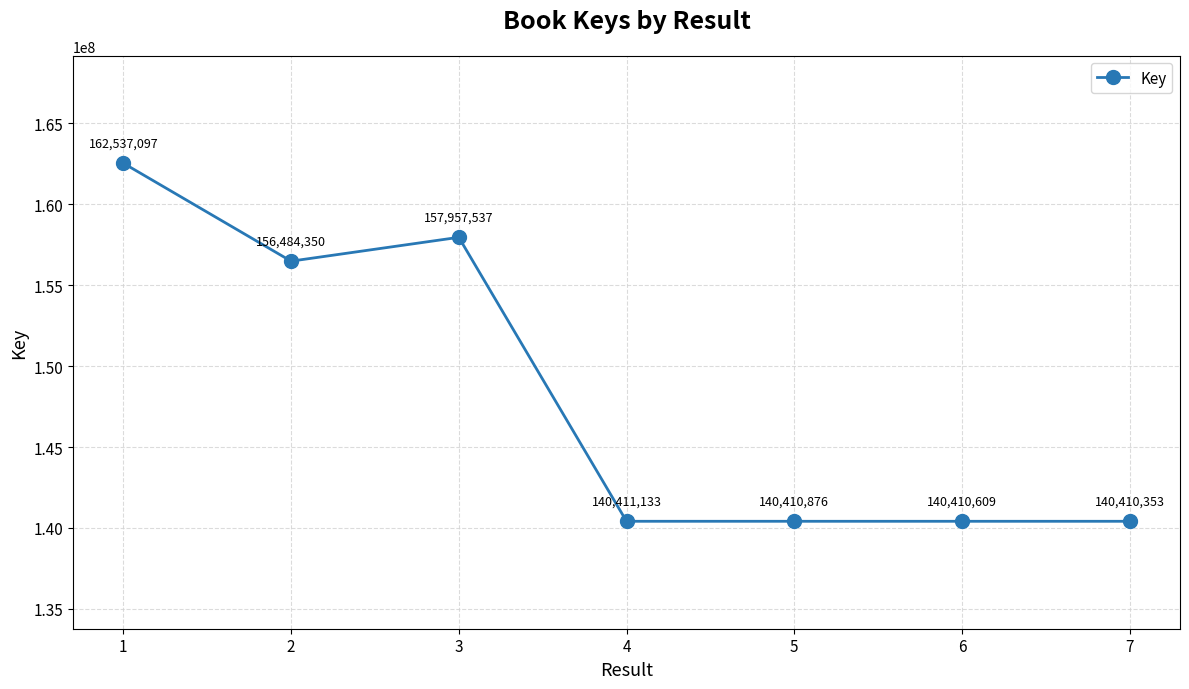

What is the difference between the maximum and minimum values?

22126744